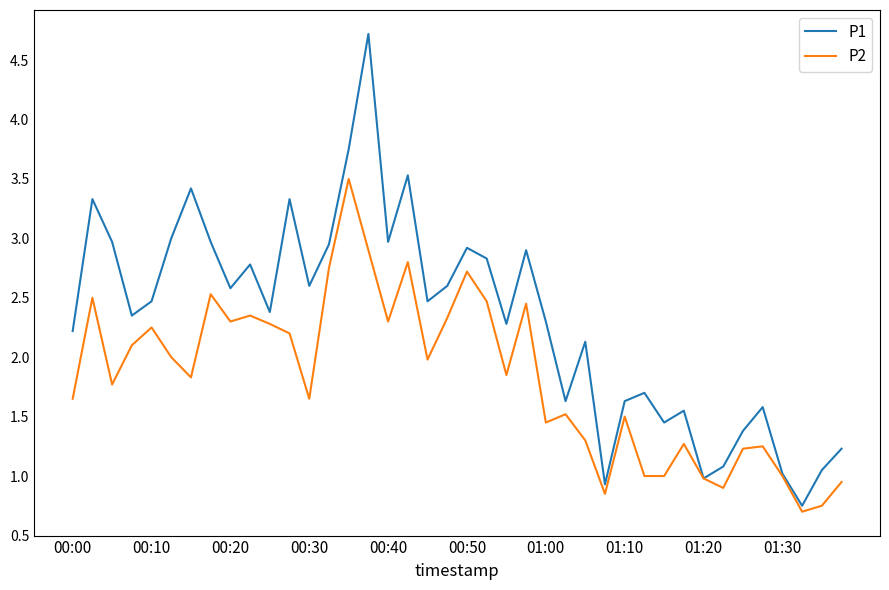

What is the average value of the P1 series?

2.3